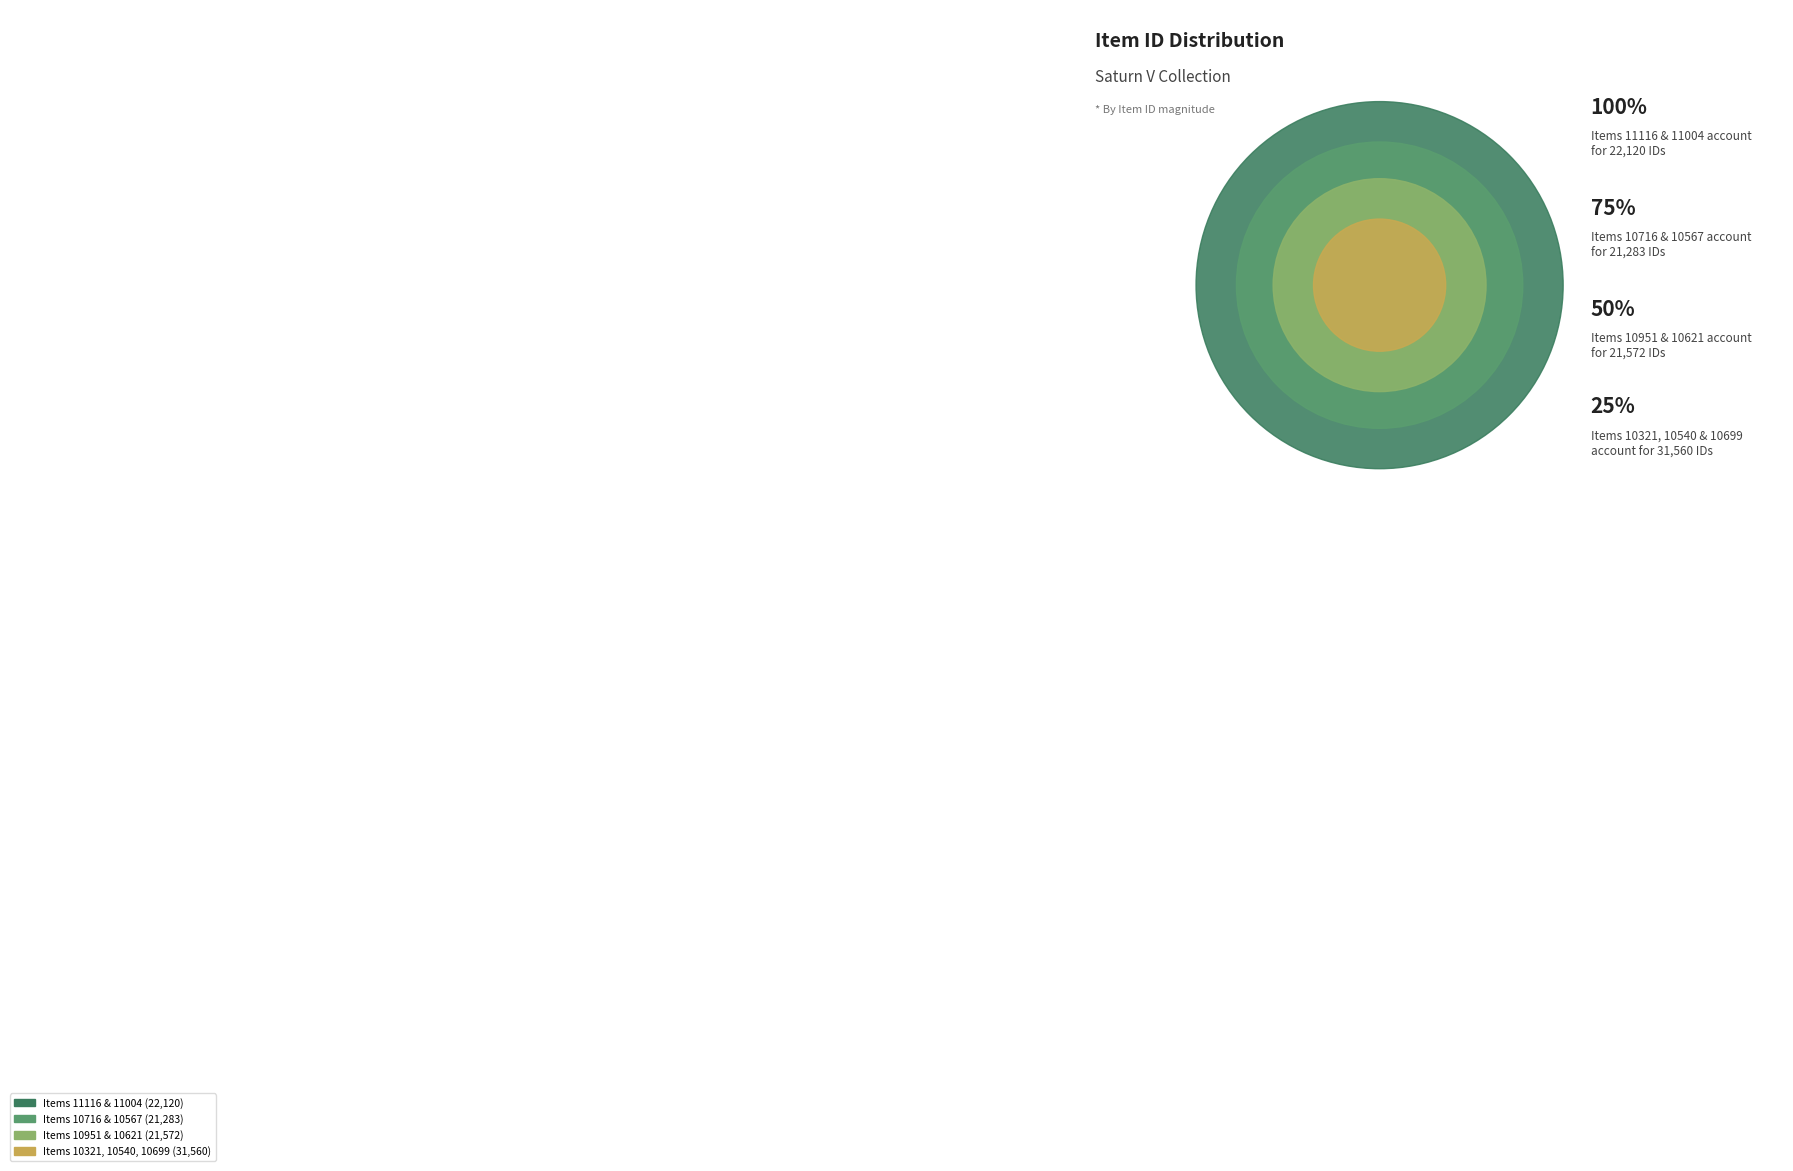

The Item 10699 slice represents 11% of the pie. True or false?

True